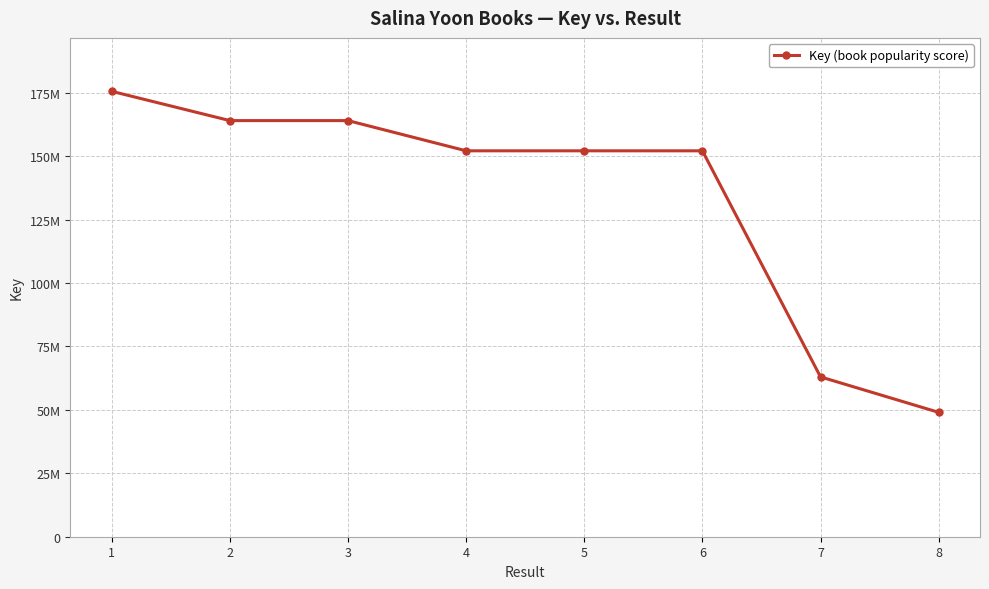

Does the chart display data point markers on the line(s)?

Yes